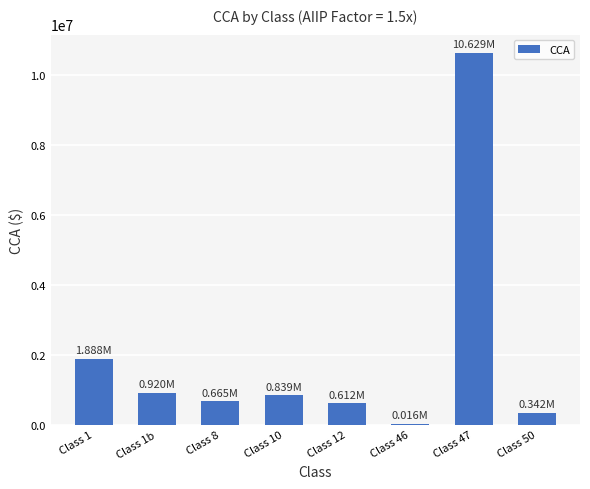

How many categories are shown in the chart?

8